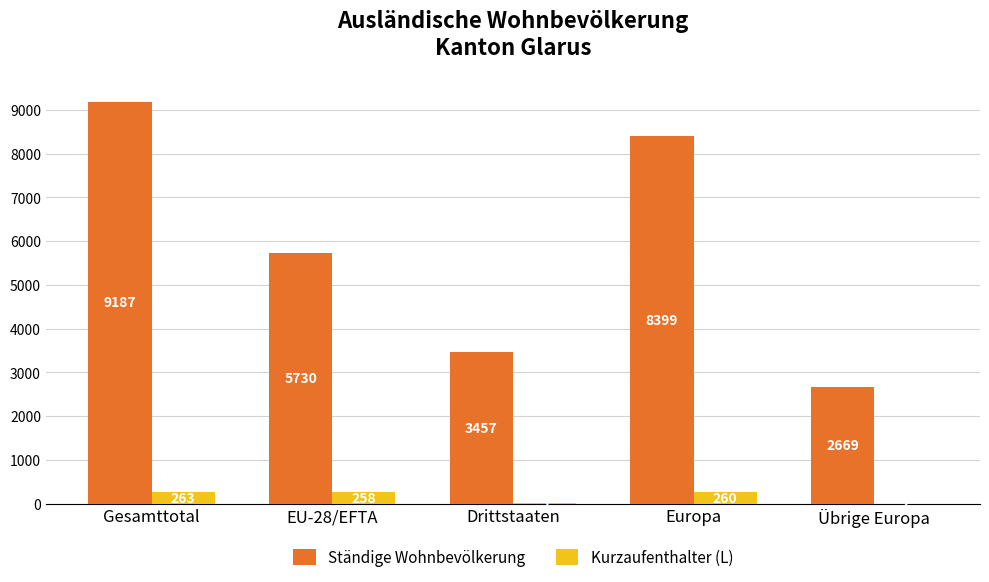

The Ständige Wohnbevölkerung series shows 8399 at Europa. True or false?

True